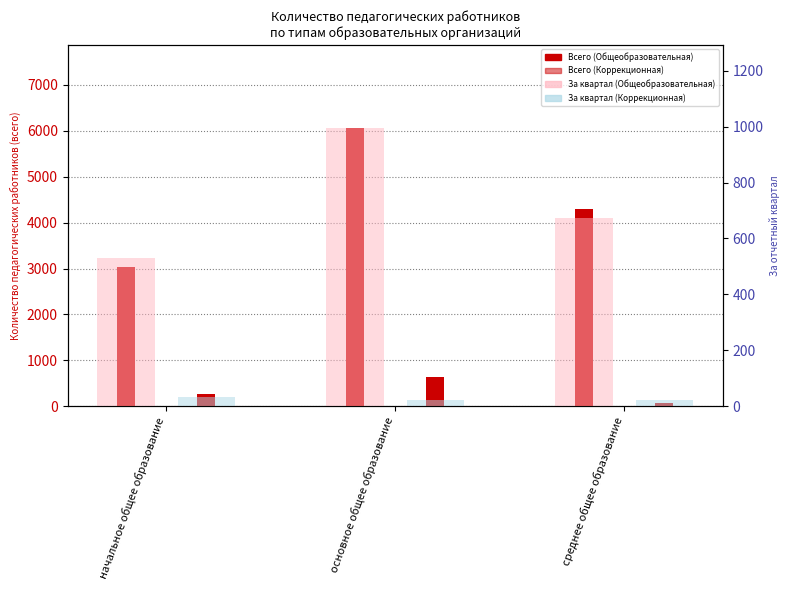

The За квартал — Общеобразовательная орган... series shows 994 at основное общее образование. True or false?

True